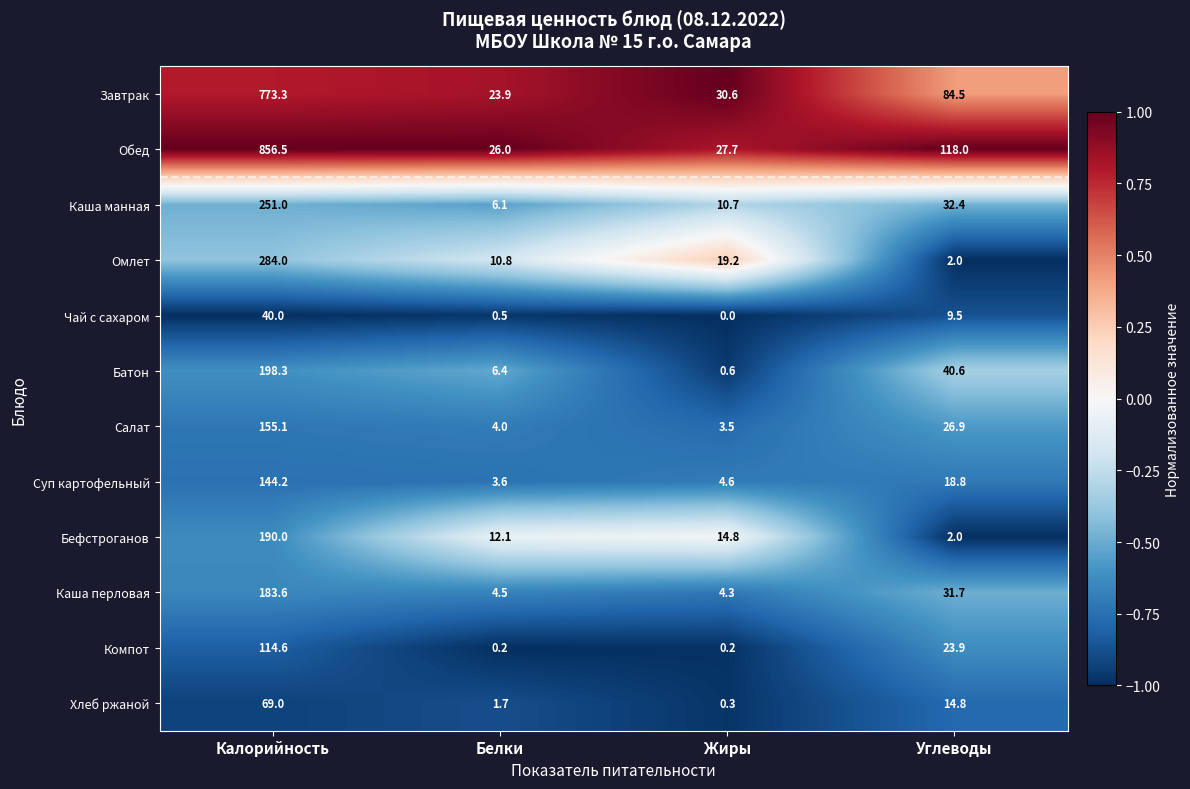

Which series changed the most between Жиры and Углеводы?

Обед